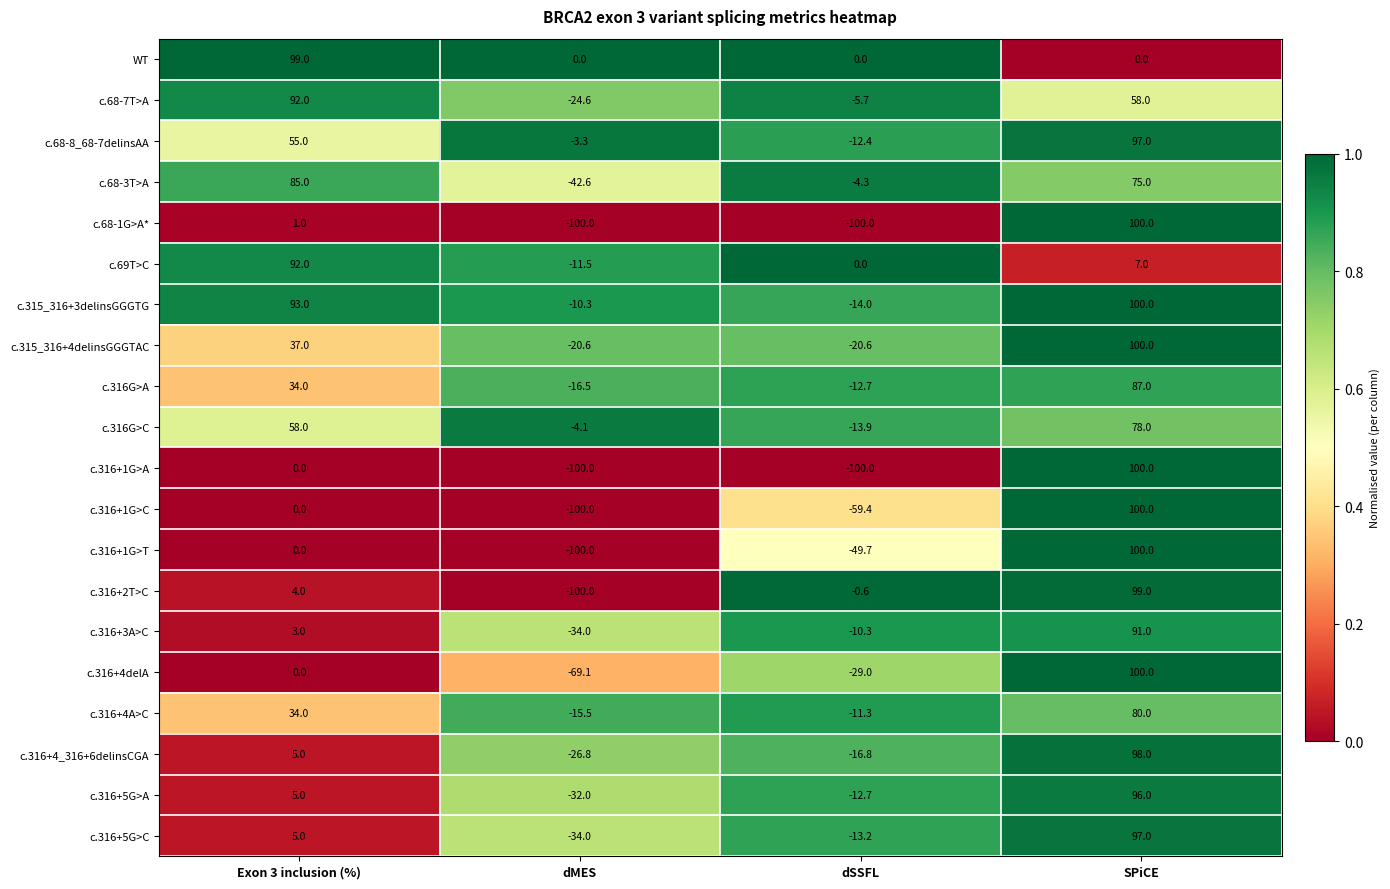

At which category is the sum across all series the highest?

SPiCE